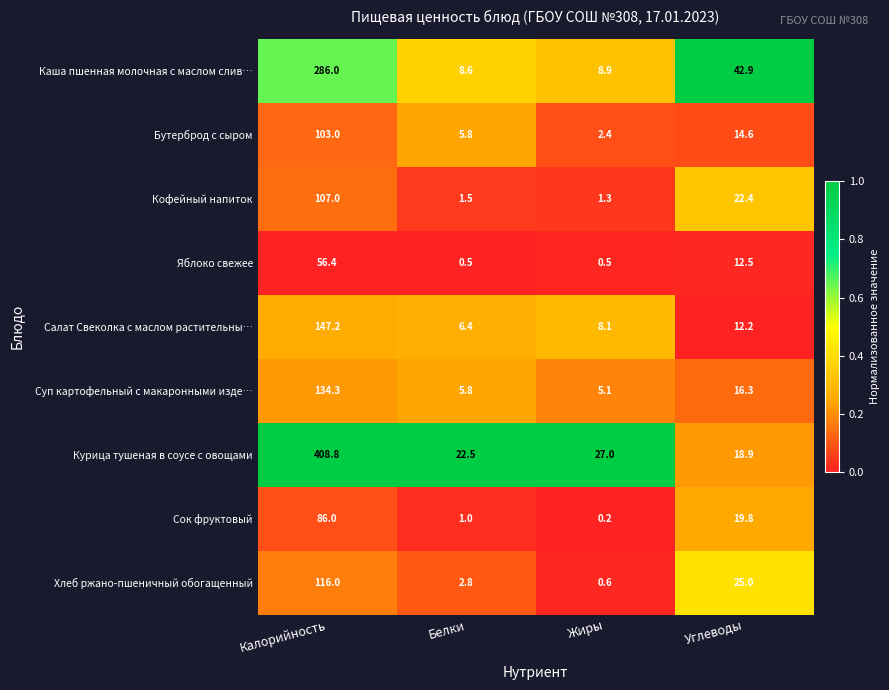

At which category is the sum across all series the highest?

Калорийность